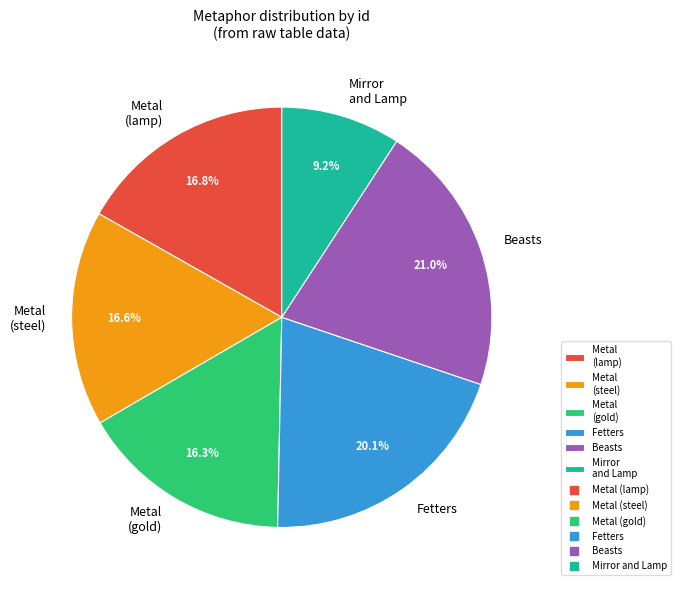

Is there a majority slice in this chart?

No